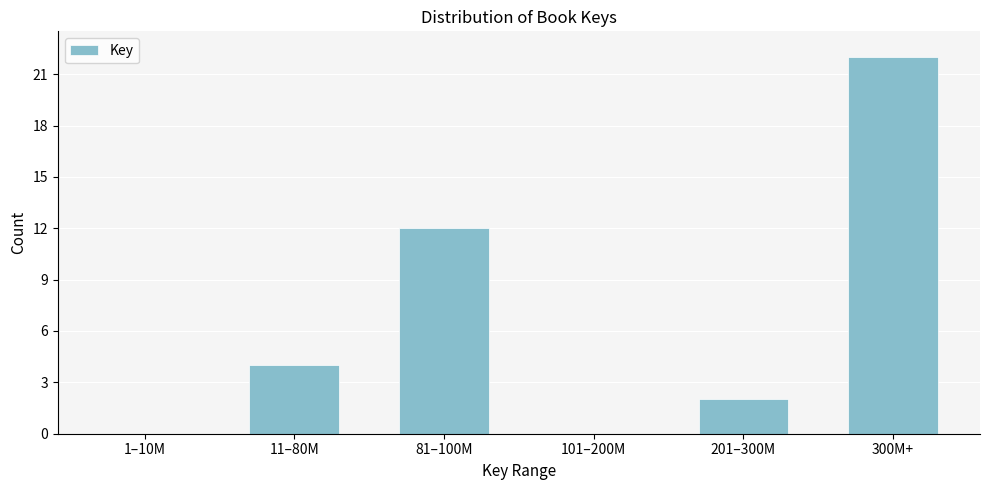

Reading left to right, transcribe all the data shown in this chart.

1–10M=0	11–80M=4	81–100M=12	101–200M=0	201–300M=2	300M+=22